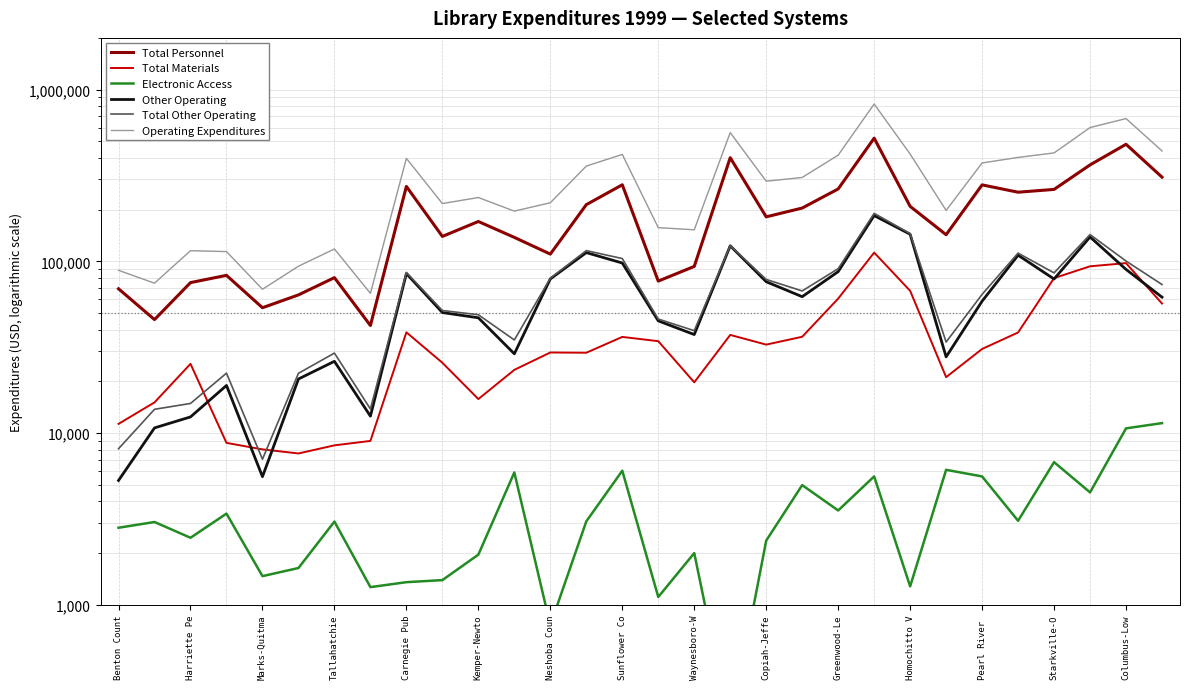

How many data points in Total Other Operating are less than 67212?

15